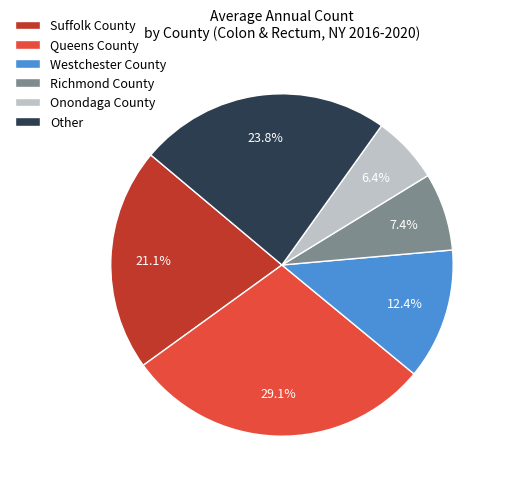

Combined, what portion of the pie is Onondaga County and Queens County?

35.4%